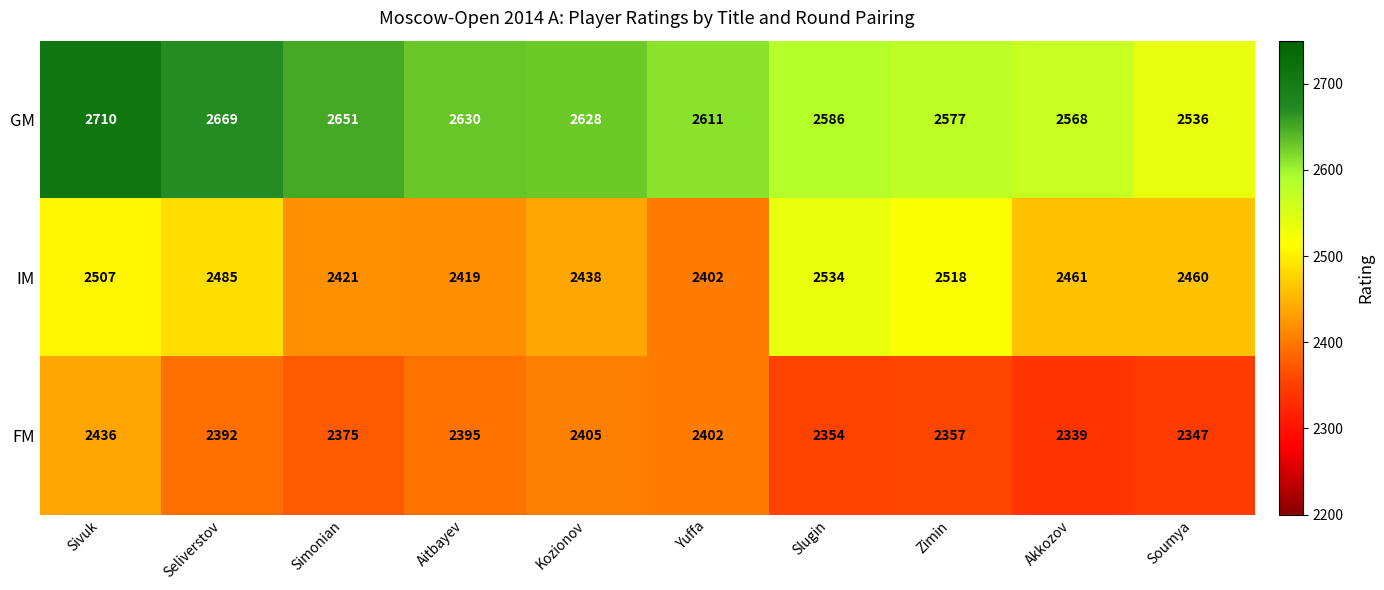

The value of GM at Kozionov is 2628. True or false?

True